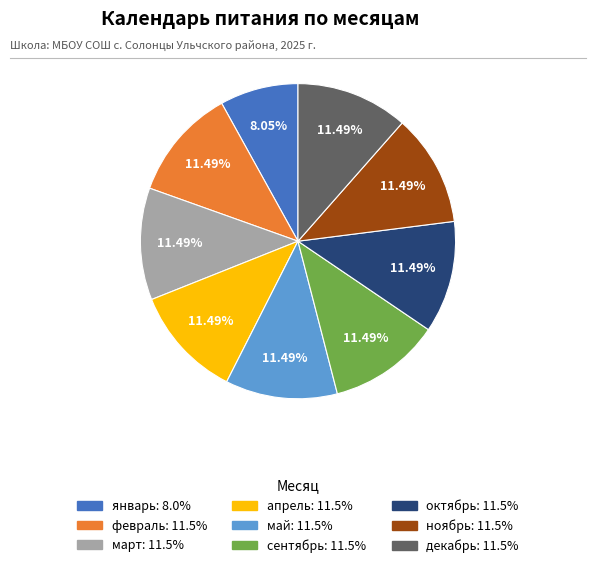

What is the total percentage of май and декабрь?

23.0%